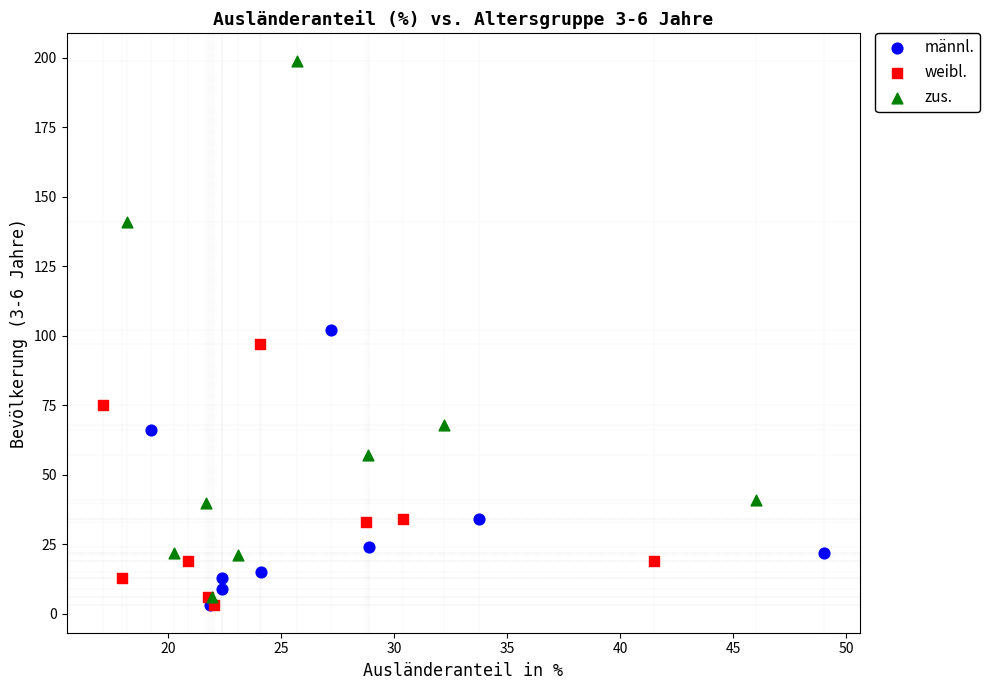

Which series has the widest spread of Y values?

zus.